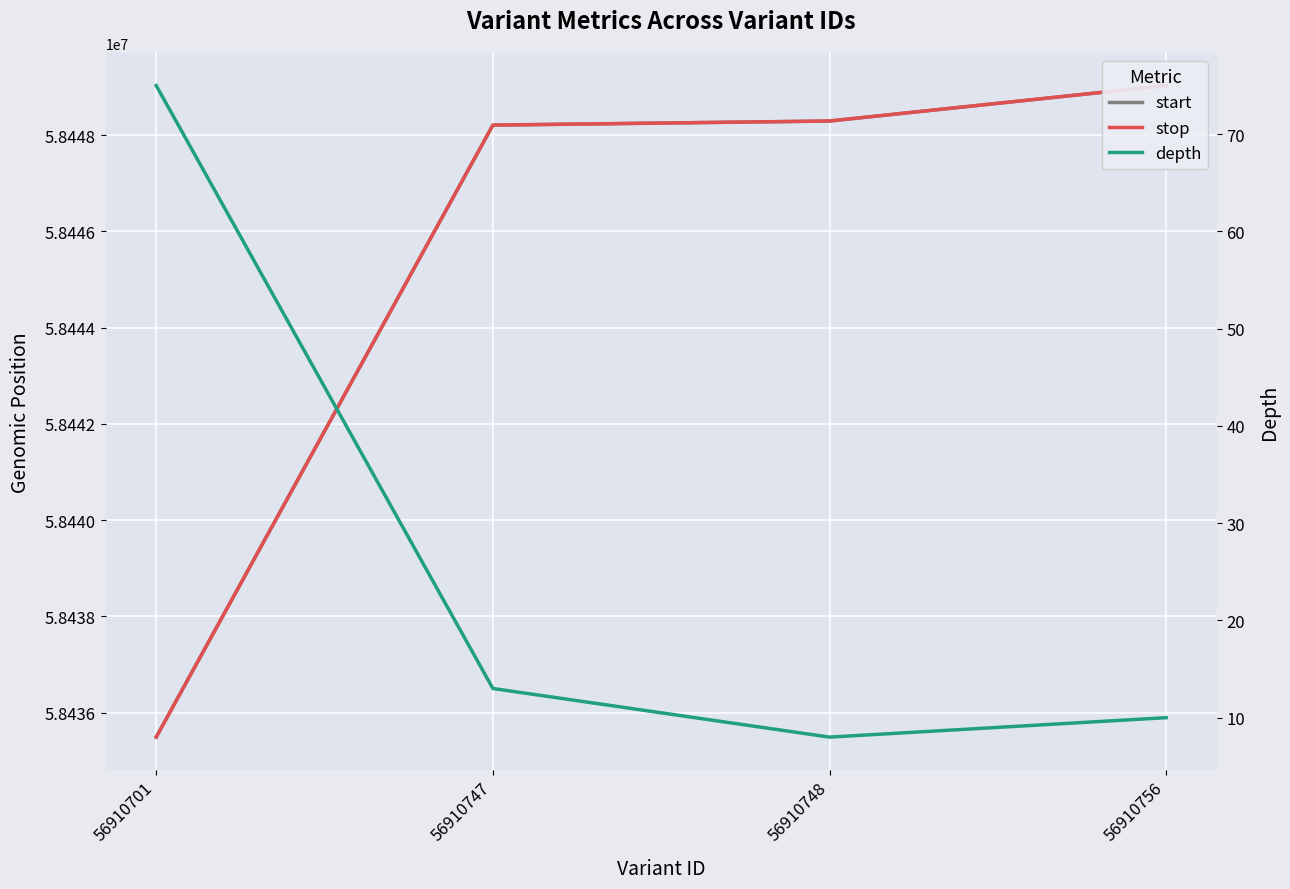

At how many categories does at least one series exceed 15286201?

4